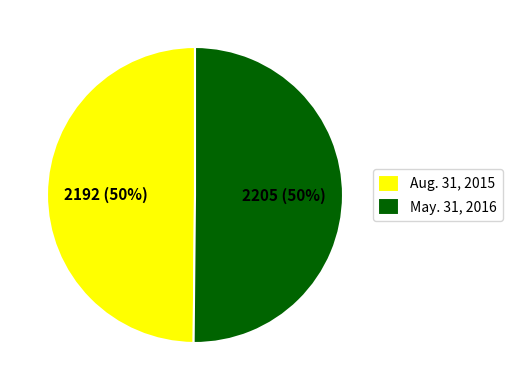

Count the number of slices in the pie.

2